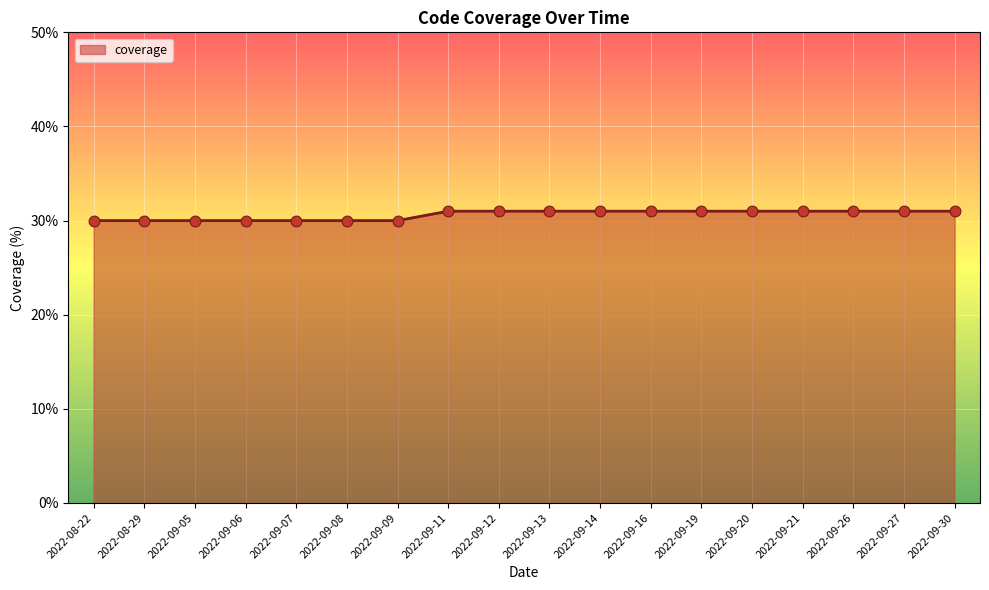

What is the ratio of the value at 2022-09-13 to the value at 2022-09-07?

1.0